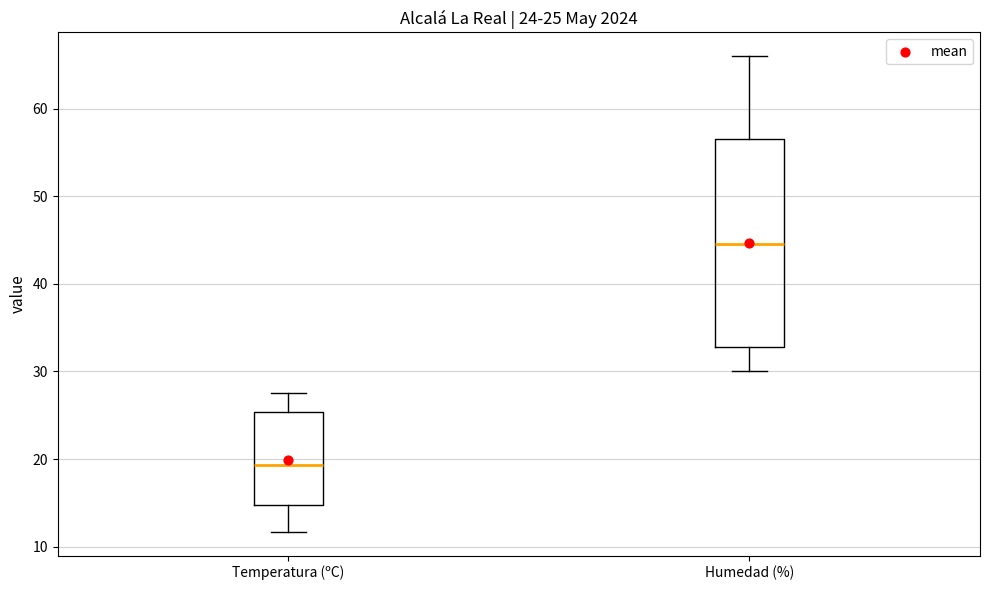

Which box has the lowest median line?

Temperatura (ºC)